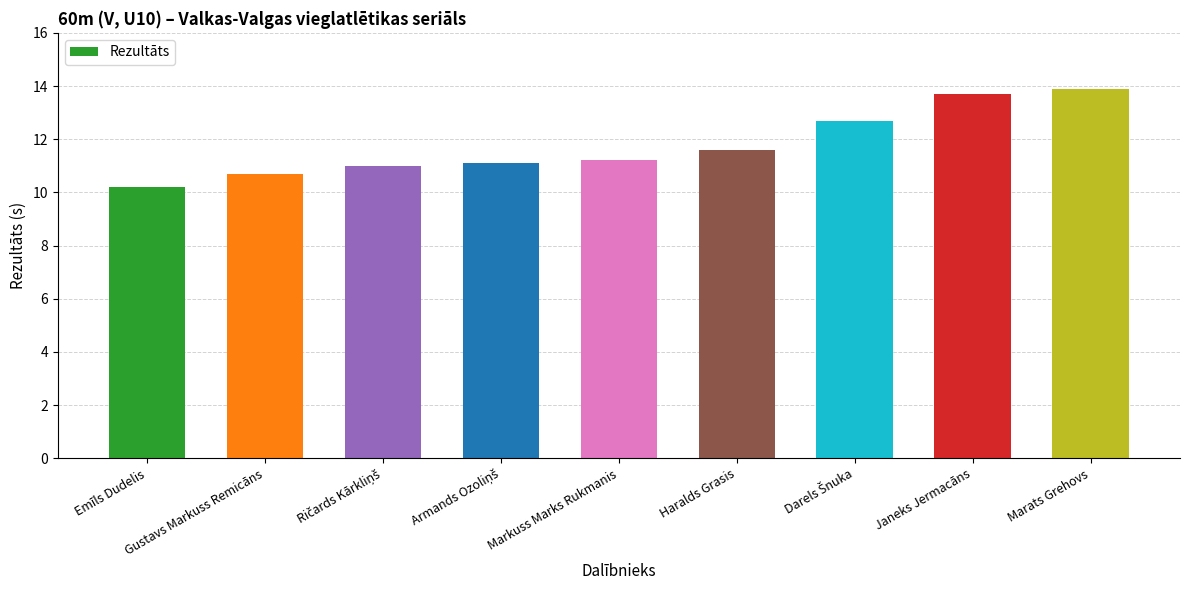

What is the smallest value displayed?

10.2